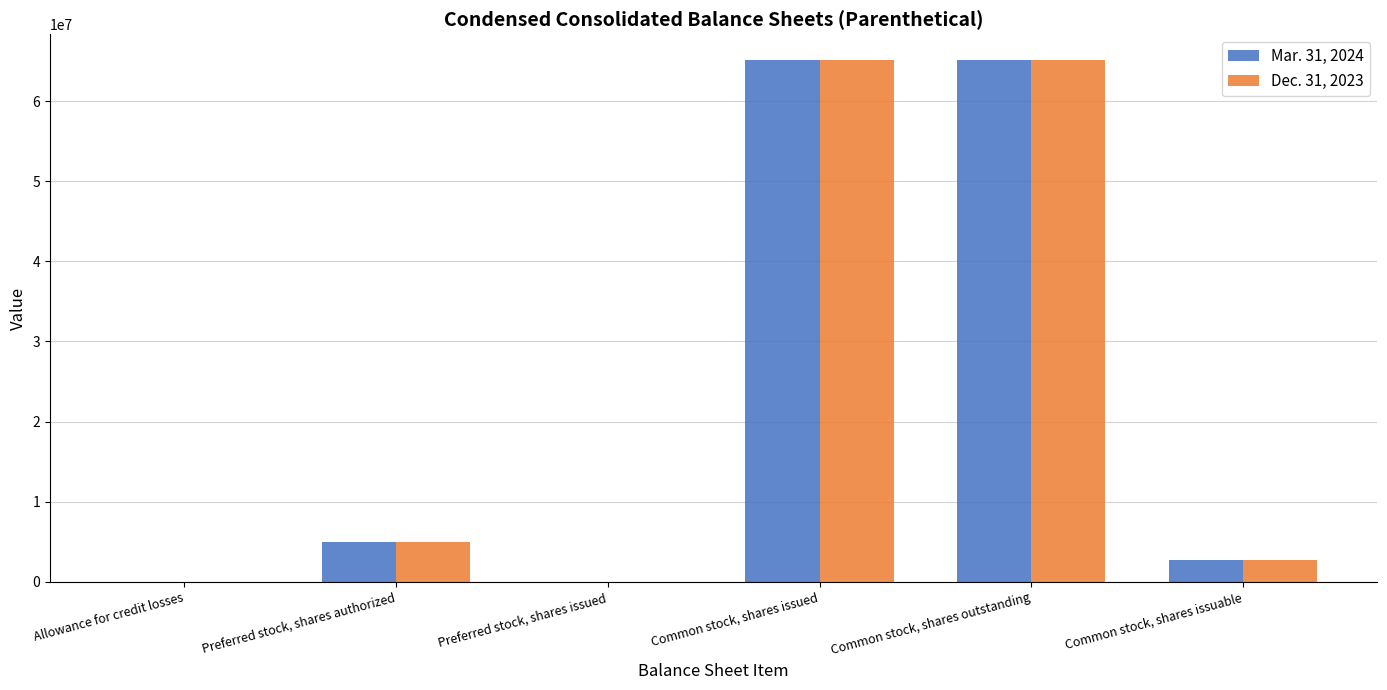

The value of Dec. 31, 2023 at Common stock, shares issued is 65088575. True or false?

True